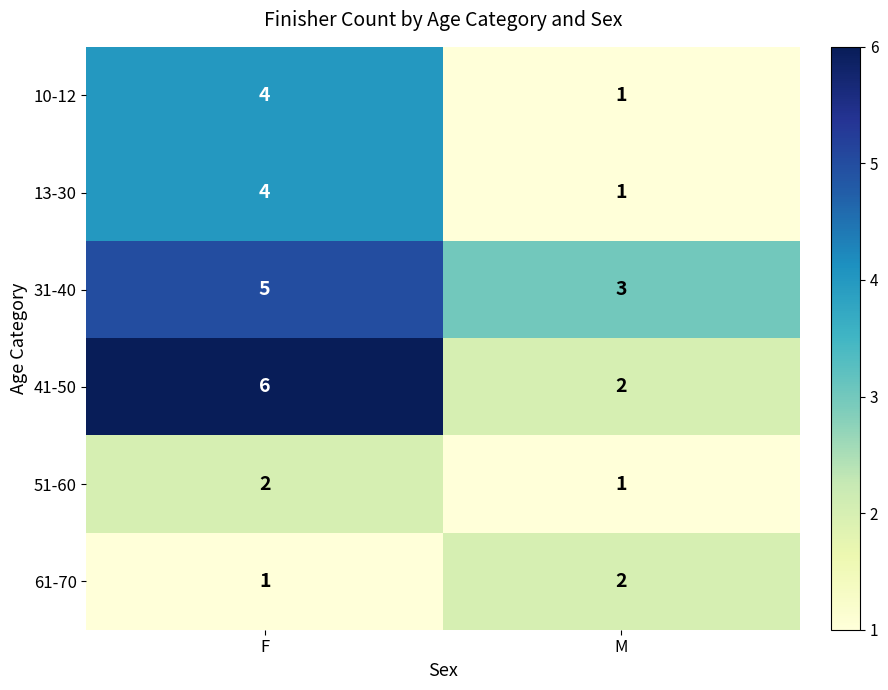

What is the greatest value displayed?

6